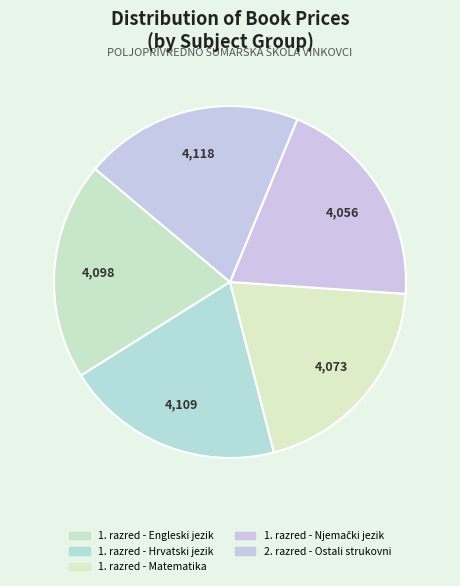

Count the number of slices in the pie.

5